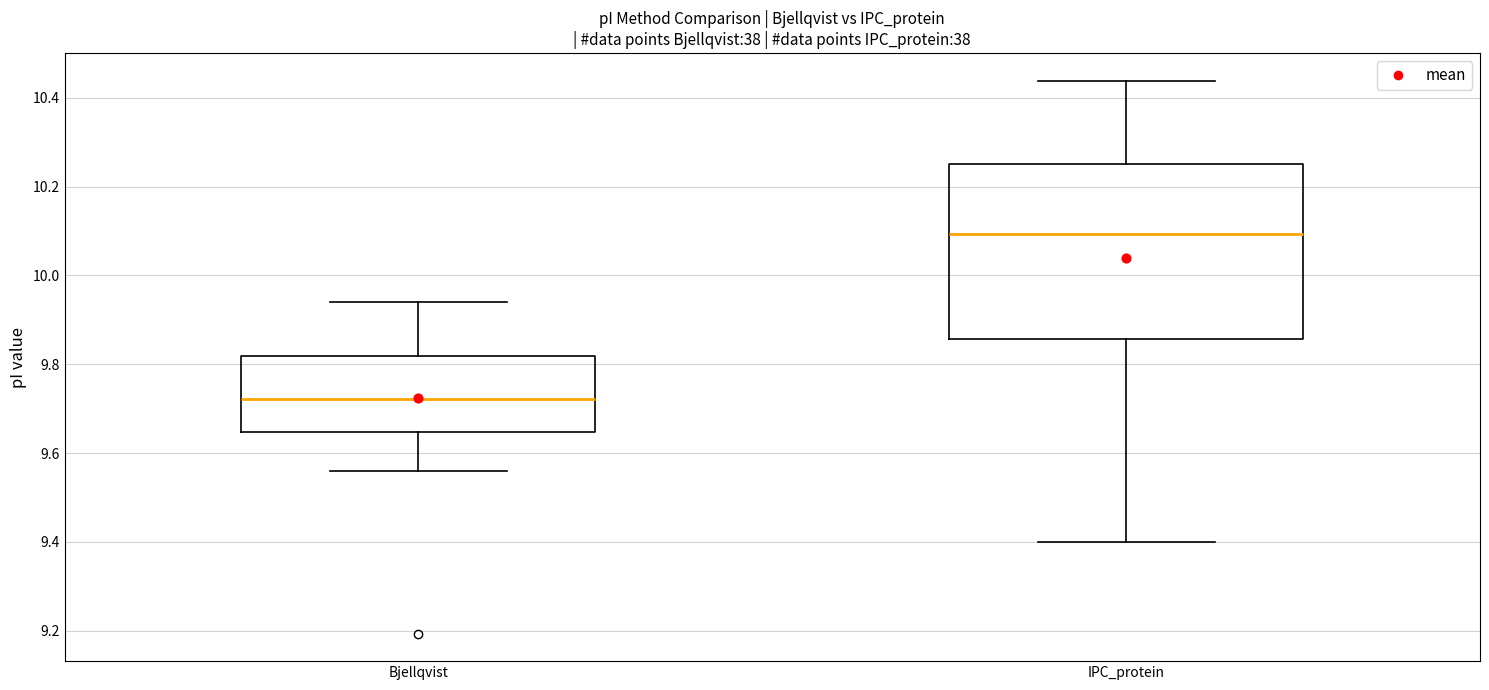

Where does the lower whisker of the box for Bjellqvist end on the y-axis? The values are not printed on the chart, so give them approximately, as read against the axis.

9.56